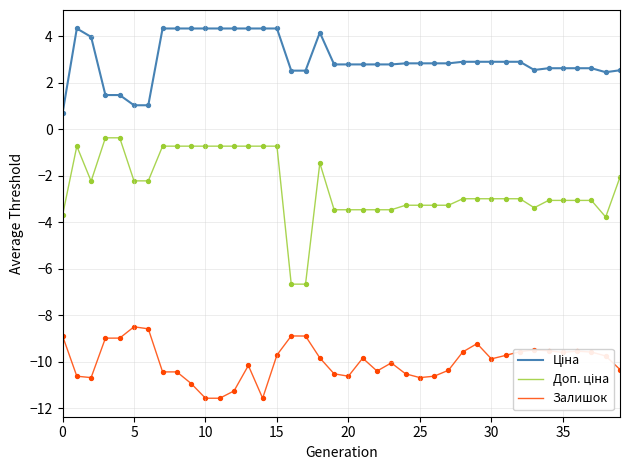

What is the difference between the maximum and minimum values in the Залишок series?

3.1